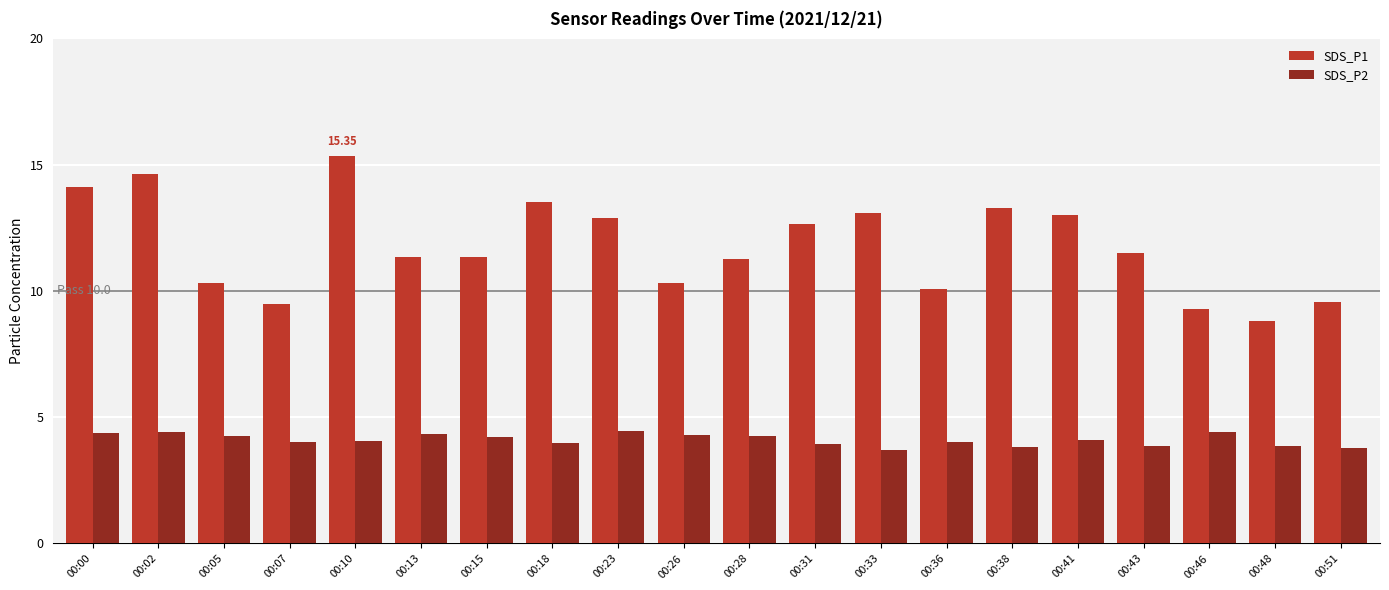

At which label does SDS_P1 first exceed 11?

00:00